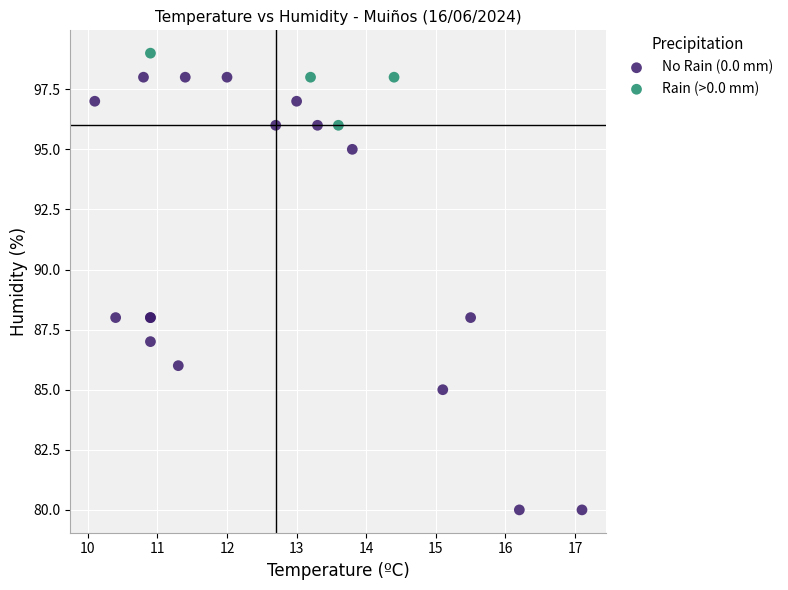

Which series has the largest Y range (max minus min)?

No Rain (0.0 mm)